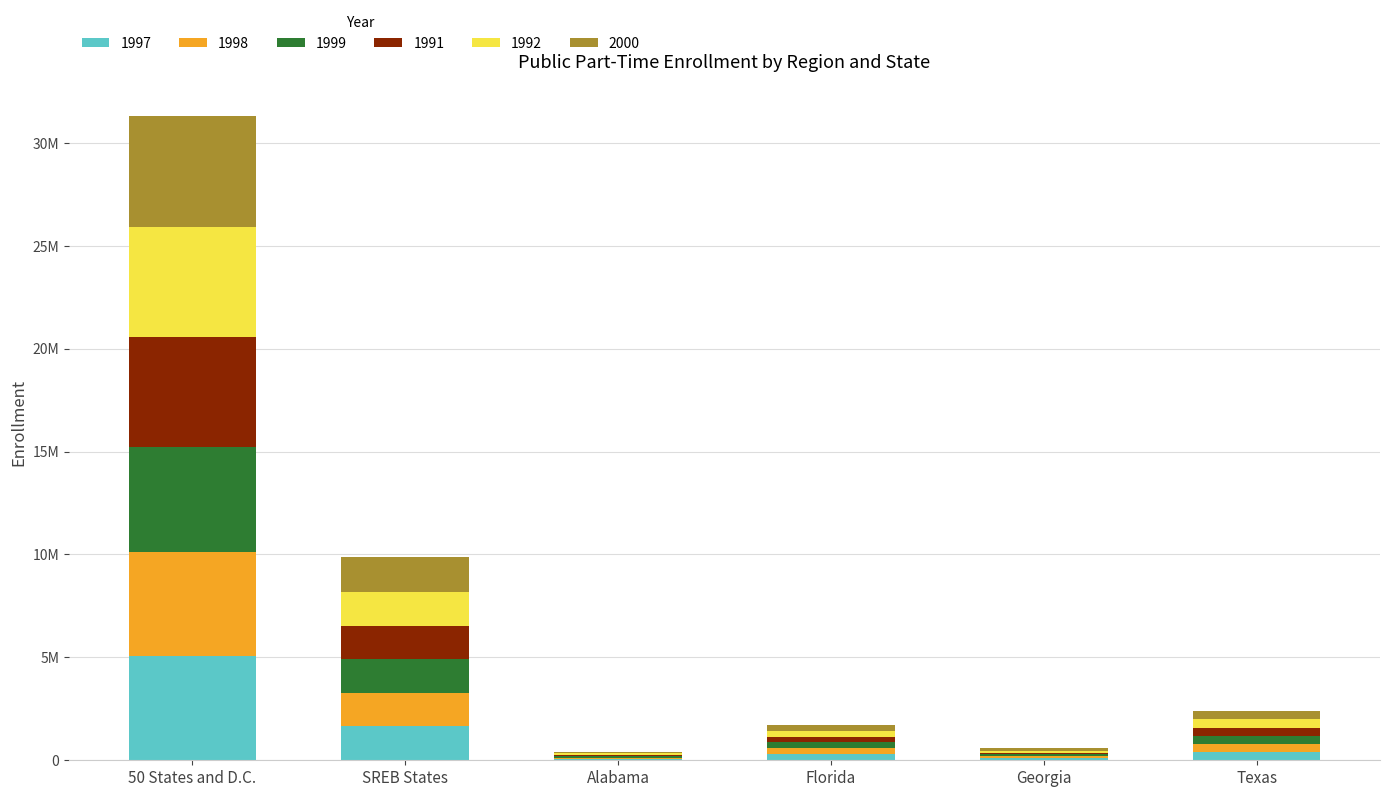

The value of 1997 at Texas is 402269. True or false?

True